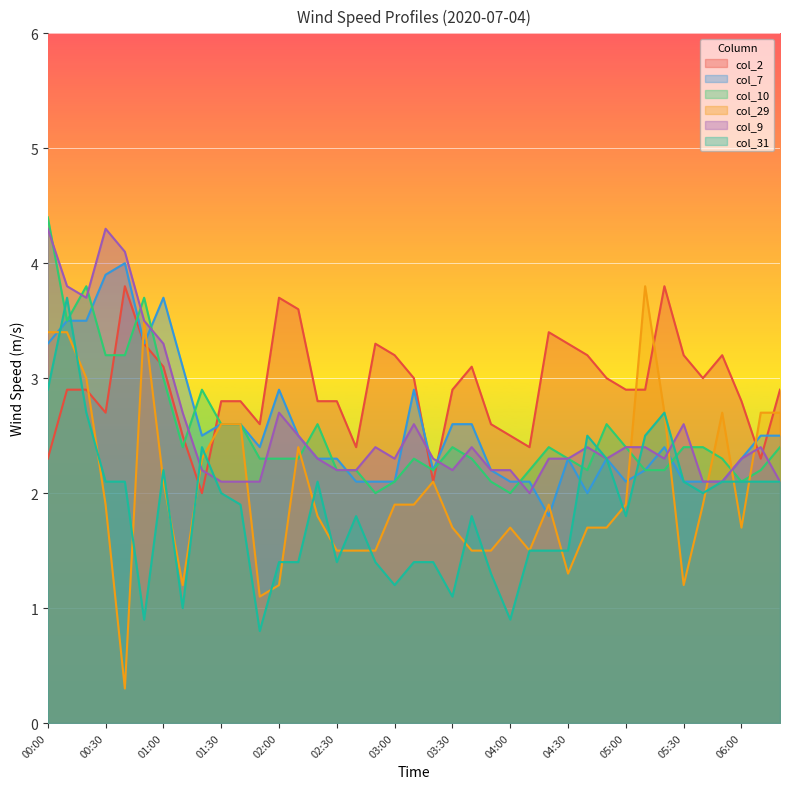

What is the average value of the col_9 series?

2.6